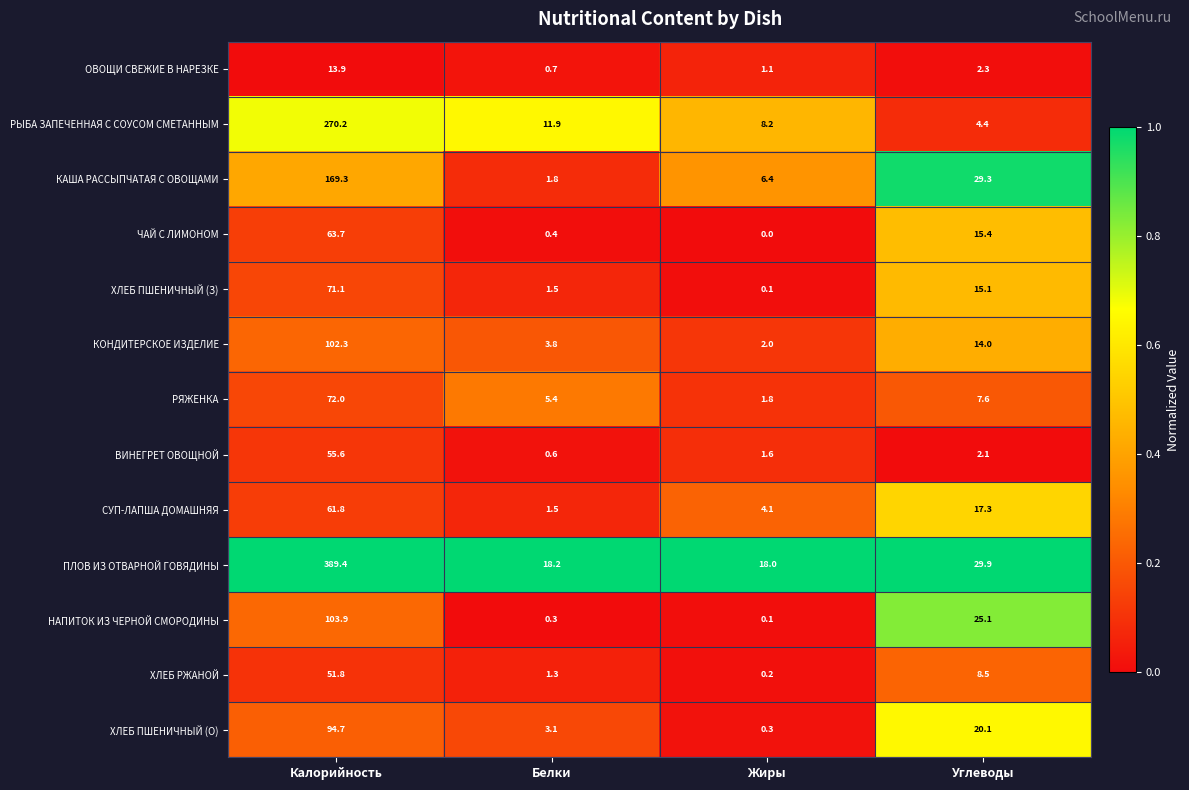

What is the sum of all ХЛЕБ РЖАНОЙ values?

61.8